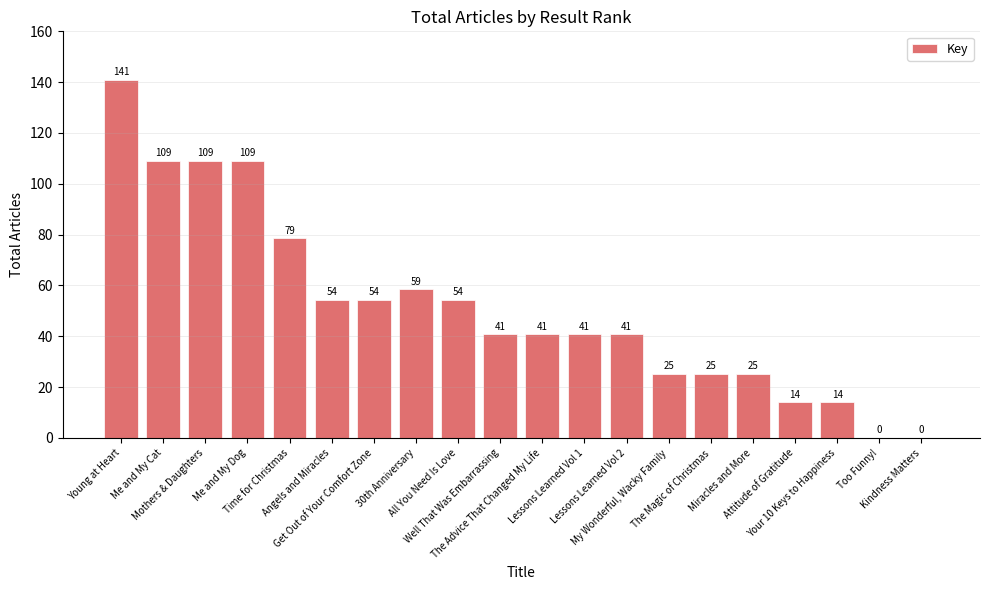

What is the difference between the values at Me and My Dog and The Magic of Christmas?

83.8